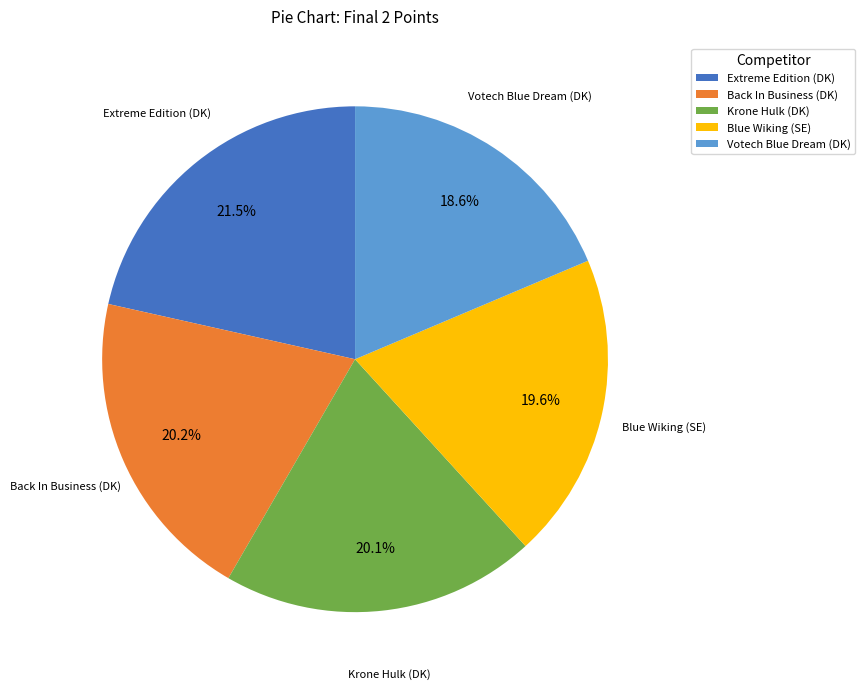

Do Votech Blue Dream (DK) and Krone Hulk (DK) together represent more than half of the pie?

No